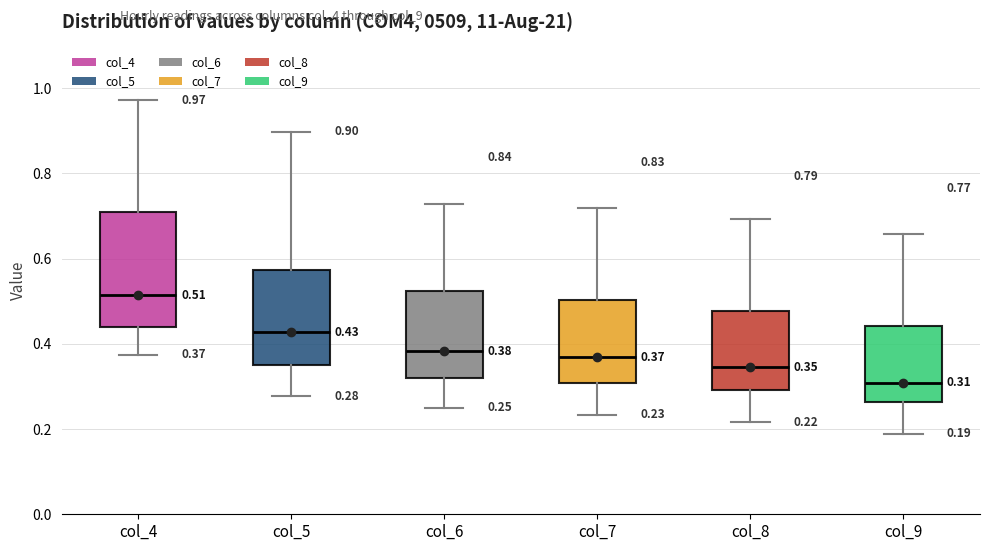

Which box's median line is the lowest?

col_9